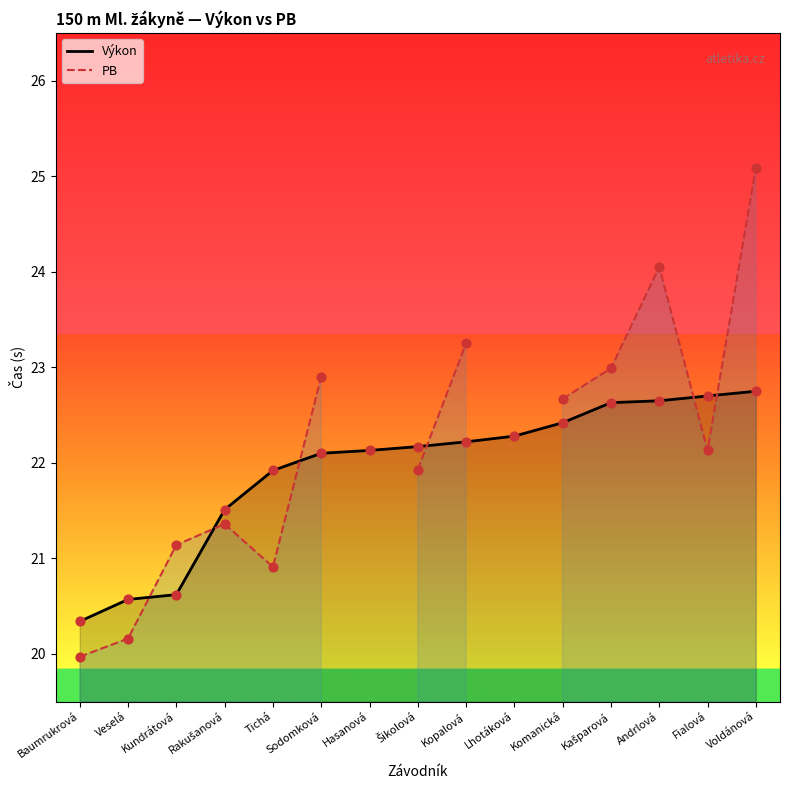

At how many categories does at least one series exceed 20?

15